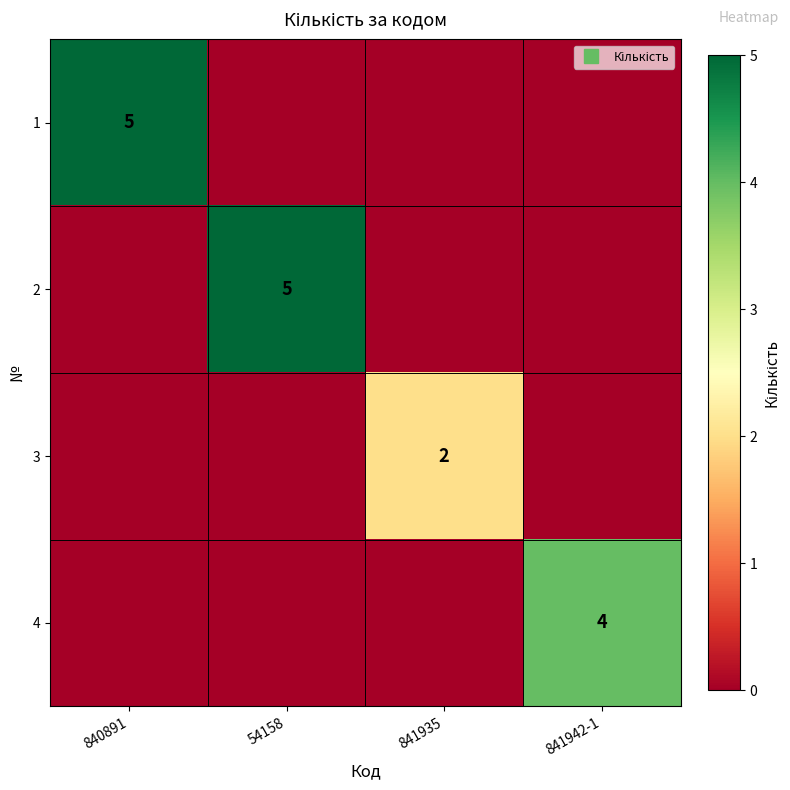

True or false: 2 has a value of 0 at 841942-1.

True